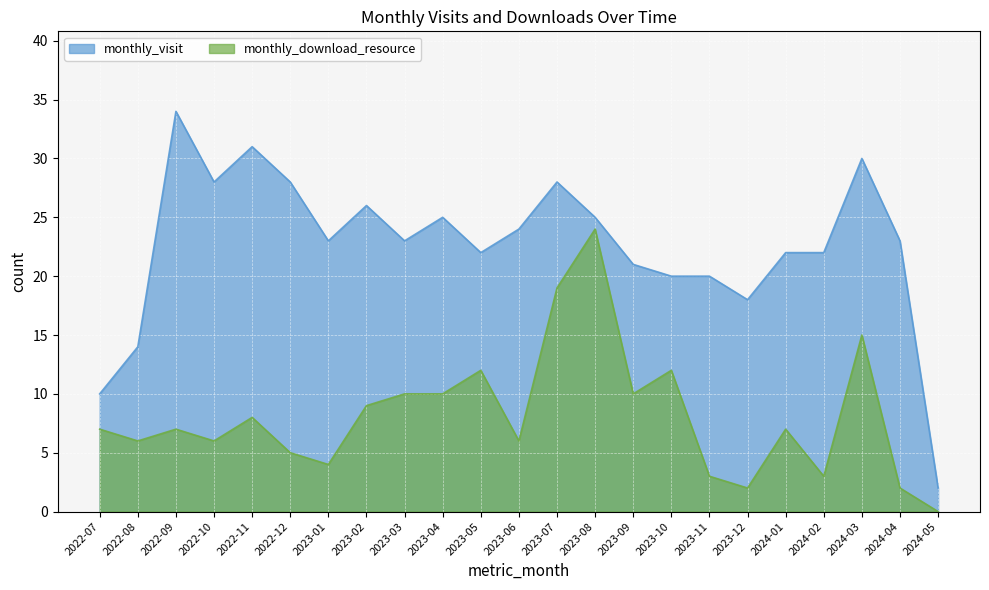

How many data points in monthly_download_resource are less than 7?

10